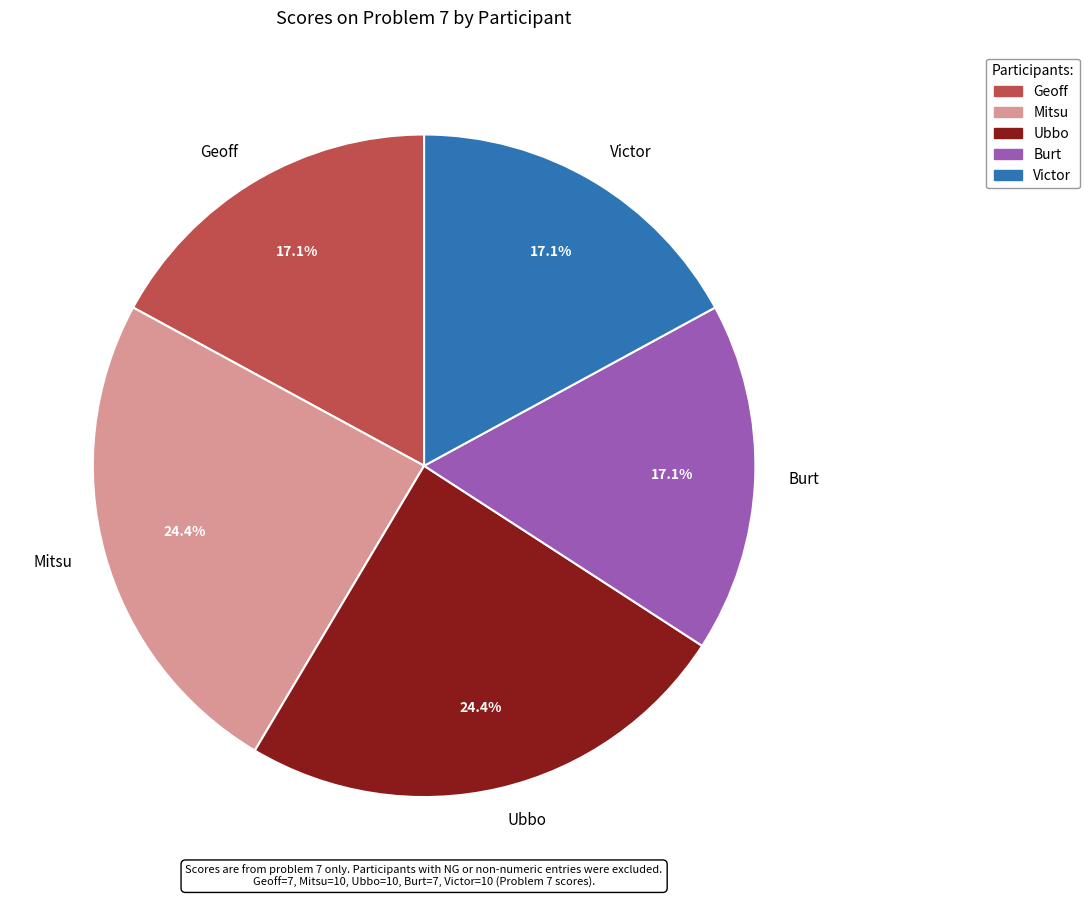

What portion of the pie excludes Mitsu?

75.6%